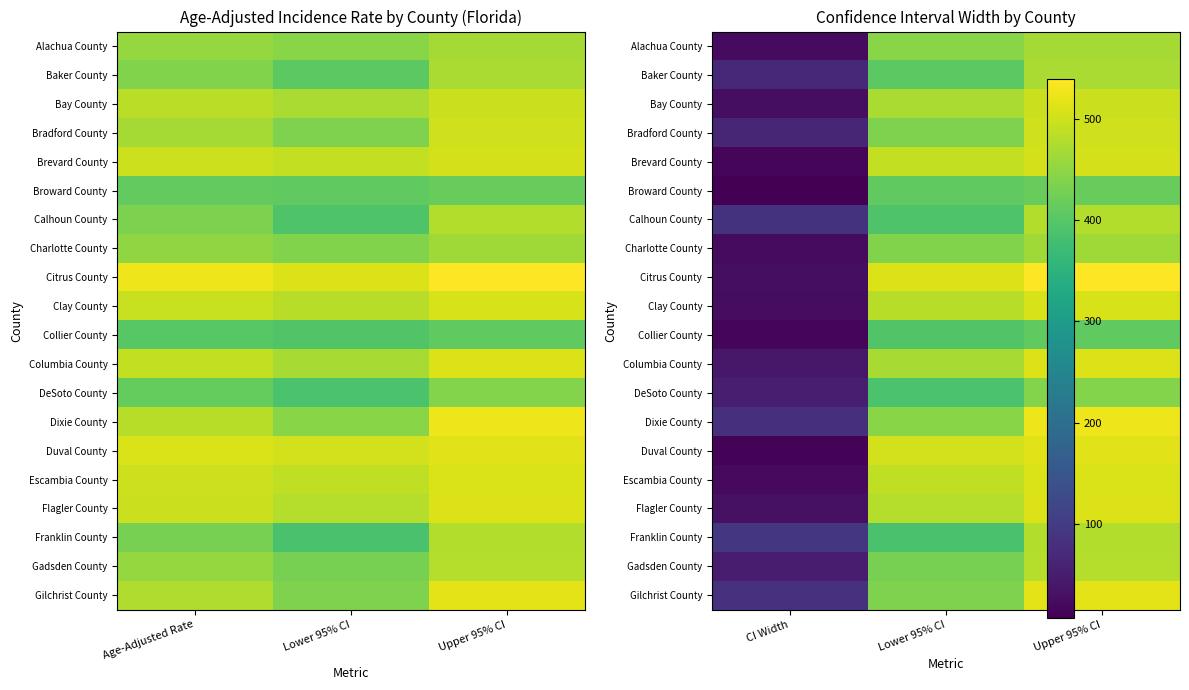

List the series in order of their peak value, lowest first.

Collier County, Broward County, DeSoto County, Charlotte County, Alachua County, Baker County, Calhoun County, Franklin County, Gadsden County, Bay County, Bradford County, Brevard County, Clay County, Escambia County, Columbia County, Flagler County, Duval County, Gilchrist County, Dixie County, Citrus County